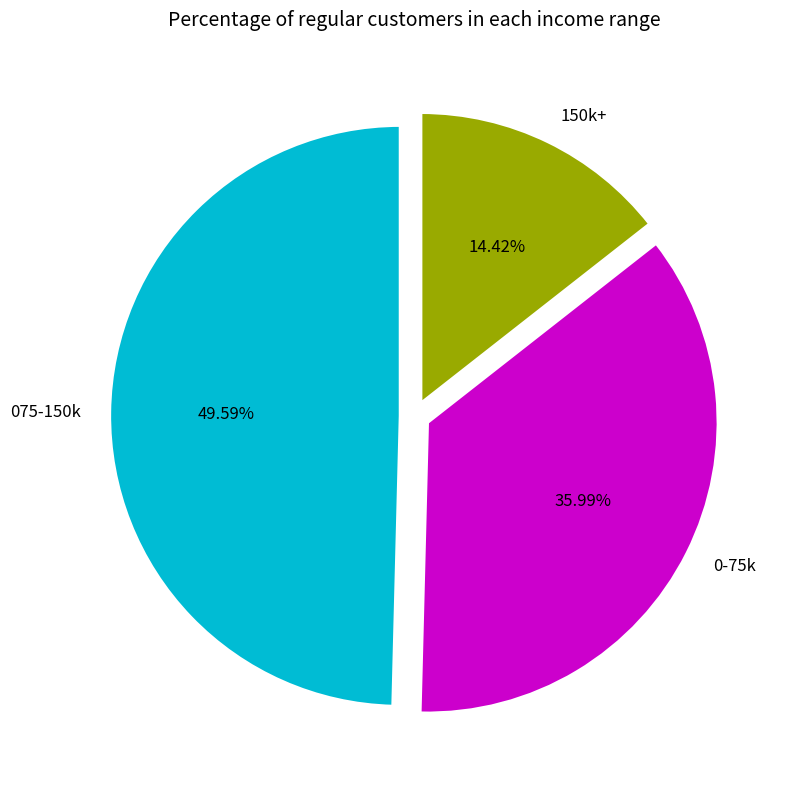

Is the sum of 075-150k and 0-75k greater than half?

Yes